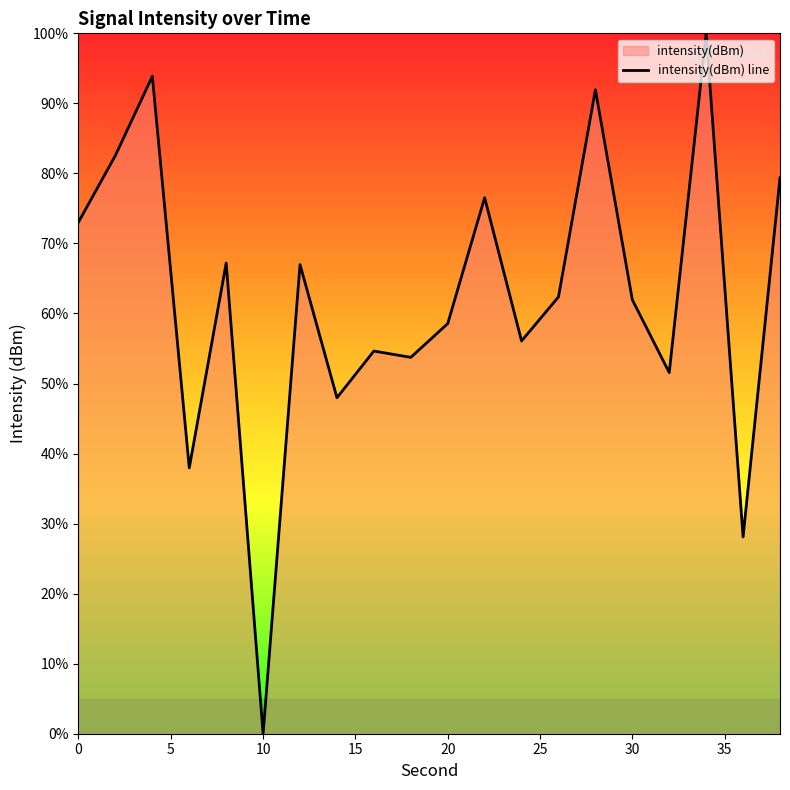

How many points are higher than both their immediate neighbors (excluding endpoints)?

7